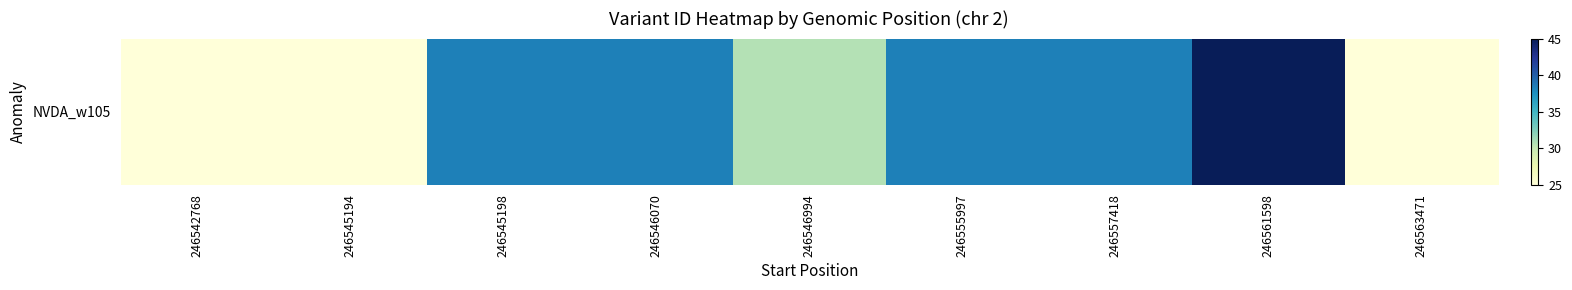

Reading left to right, list all the values displayed in this chart.

246542768=25.0	246545194=25.0	246545198=38.3	246546070=38.3	246546994=30.6	246555997=38.3	246557418=38.3	246561598=45.0	246563471=25.0